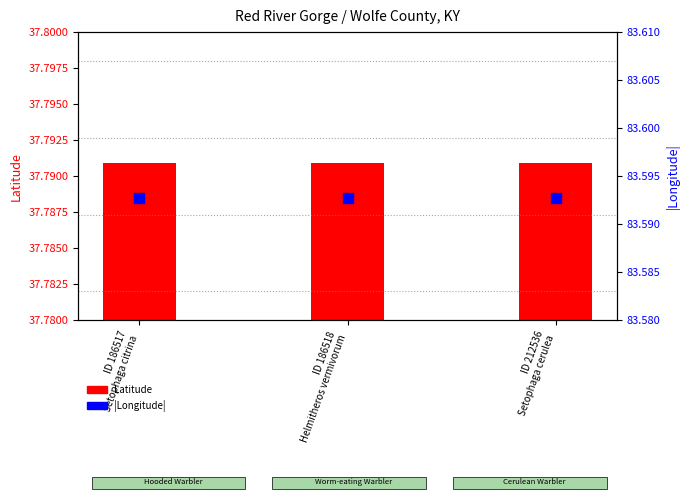

Which series has the widest spread of Y values?

Latitude